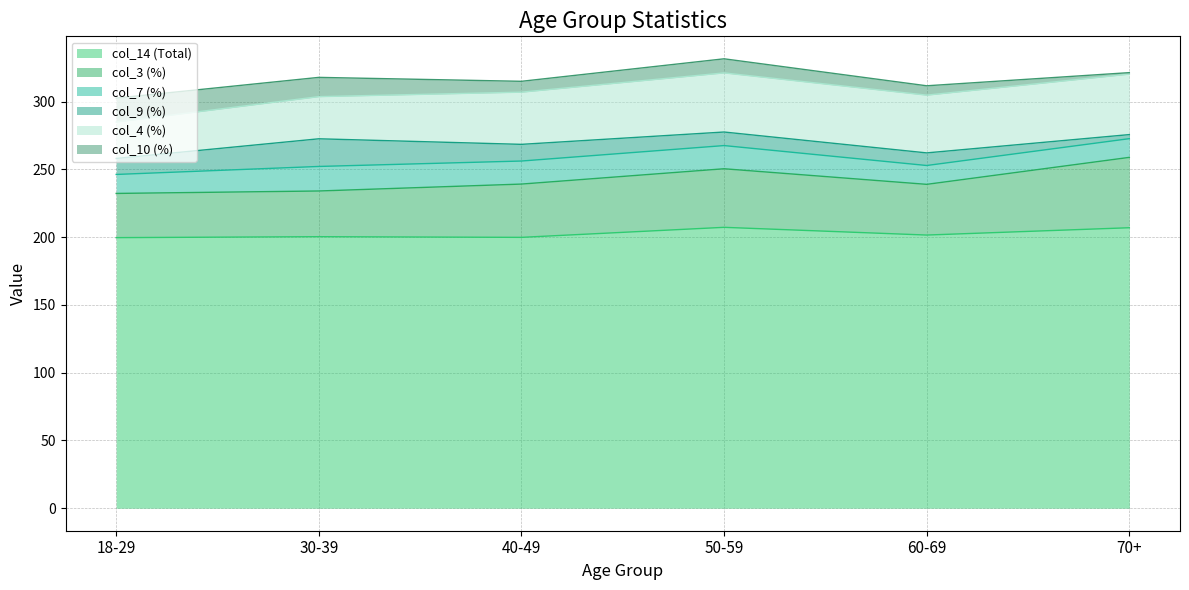

The value of col_3 (%) at 40-49 is 39.3. True or false?

True